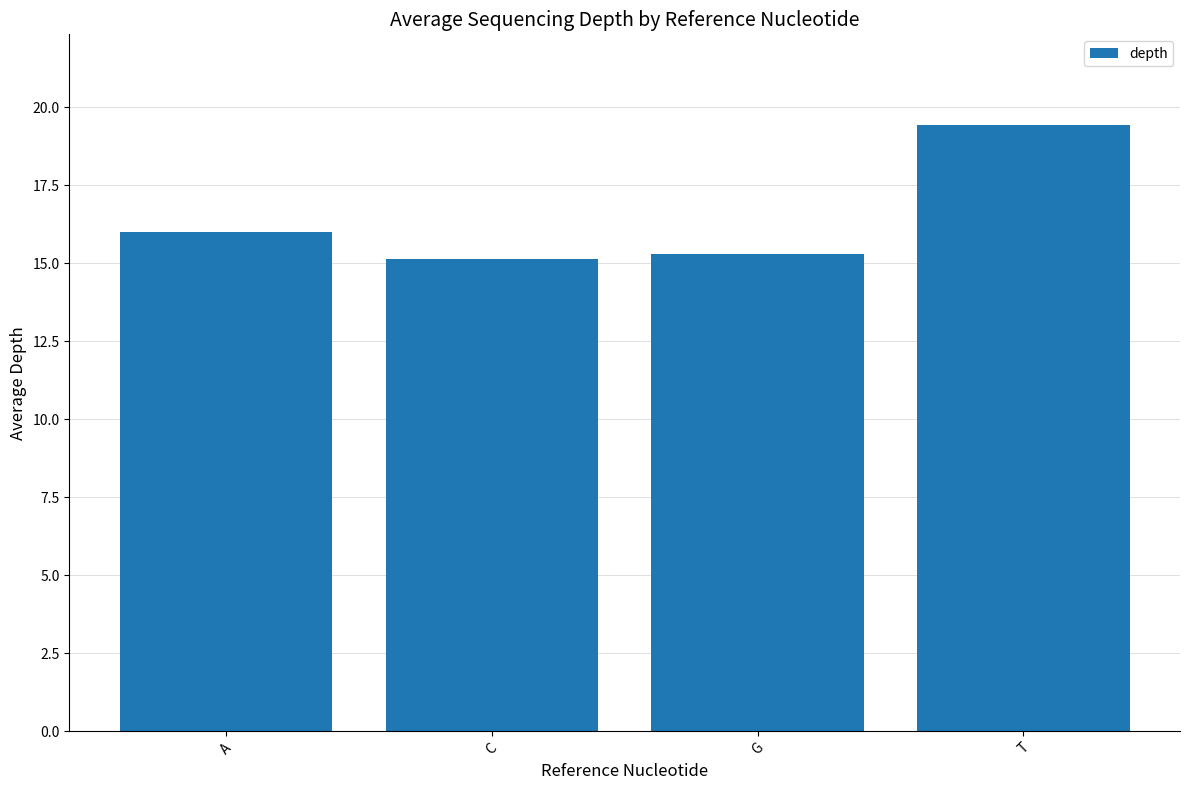

What is the label of the 1st bar from the left?

A